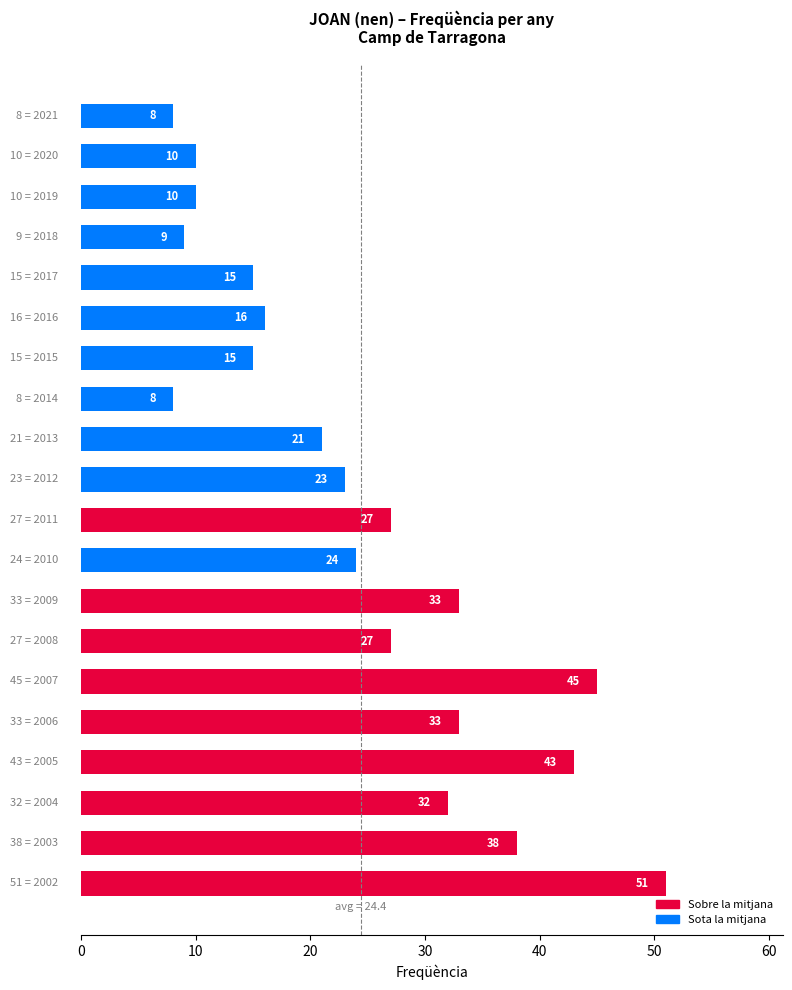

What is the value of the 17th bar from the top?

43